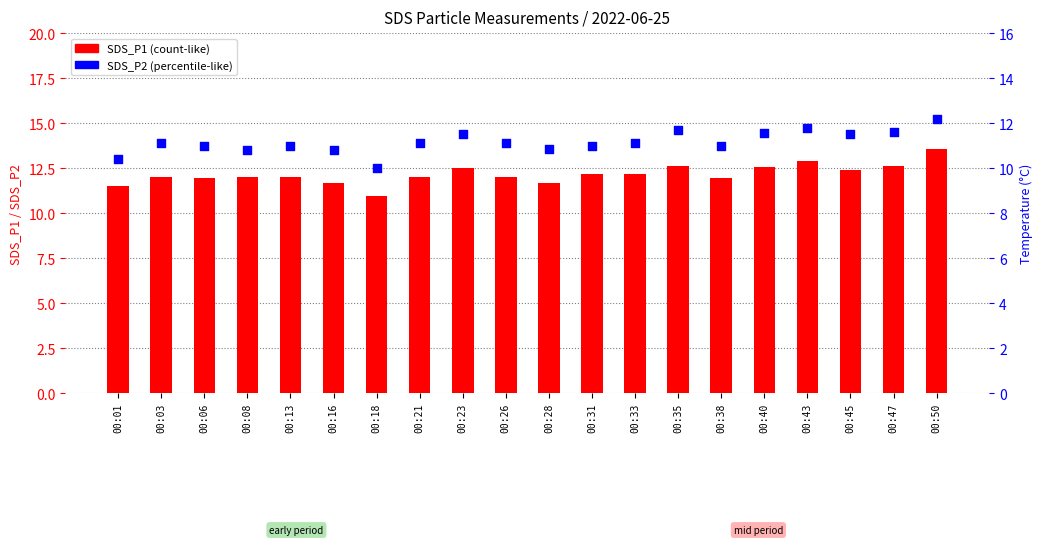

At how many categories does at least one series exceed 10?

20